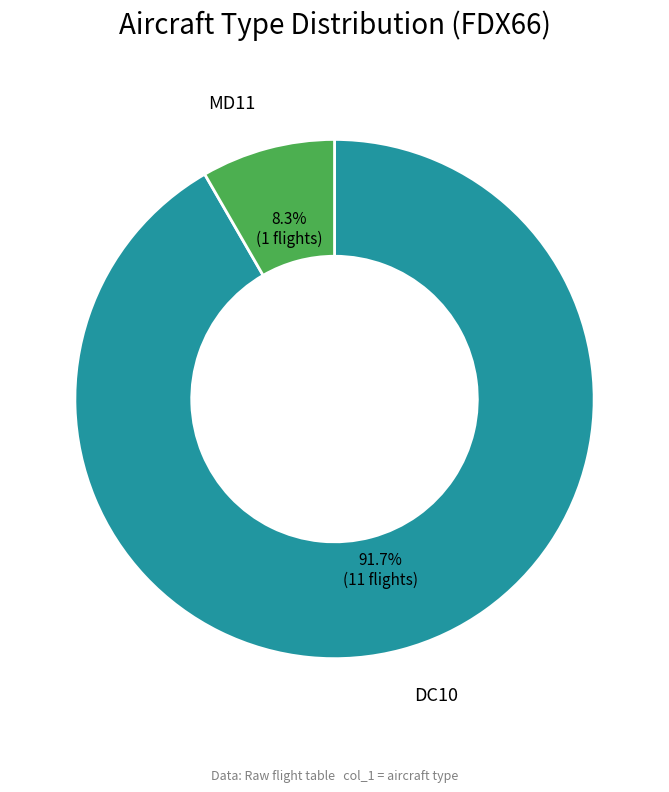

Which slice represents more than half of the pie?

DC10